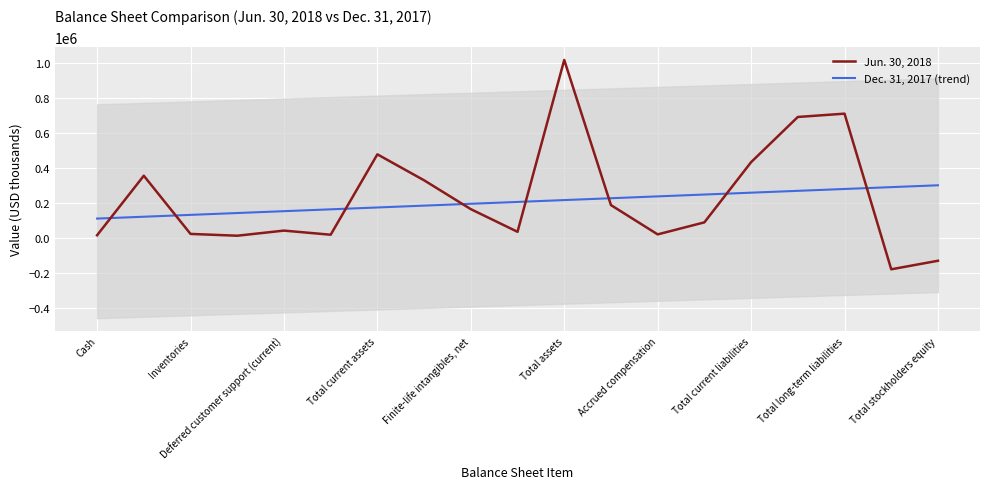

What is the highest value of the Dec. 31, 2017 (trend) series?

302915.3